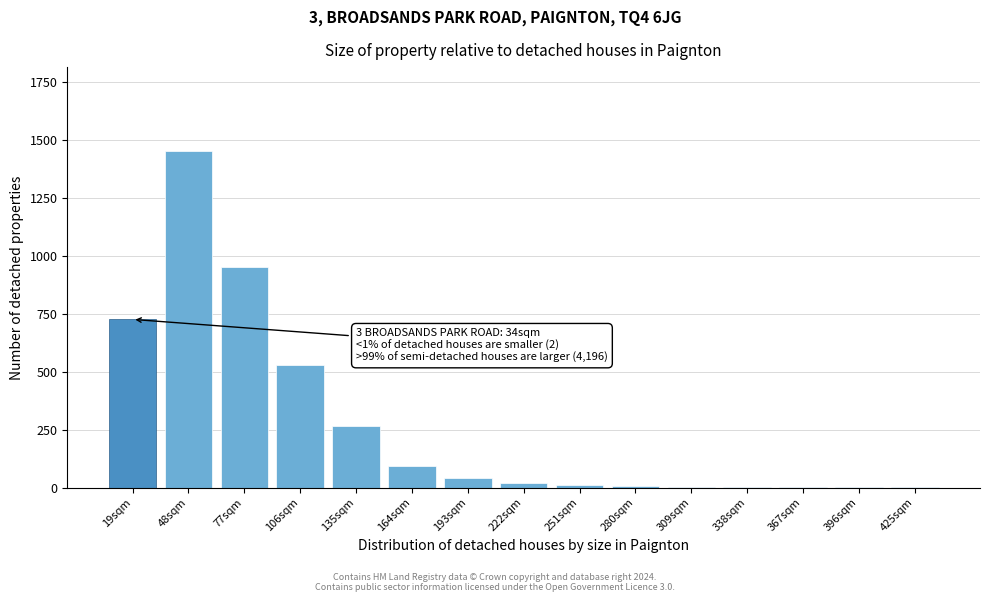

What is the sum of all values?

4101